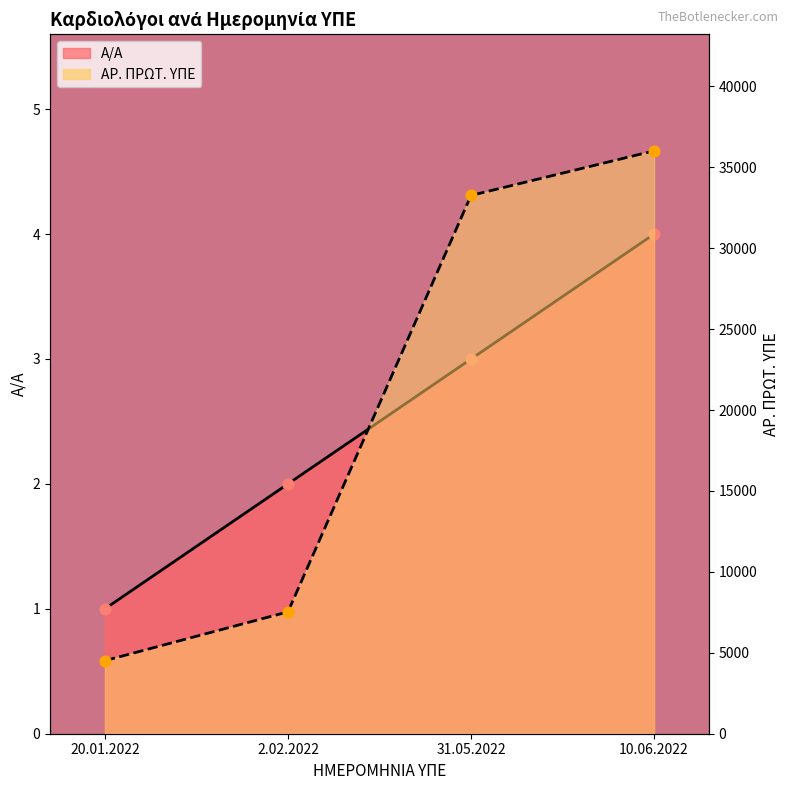

What are all the series names shown in the legend?

Α/Α, ΑΡ. ΠΡΩΤ. ΥΠΕ